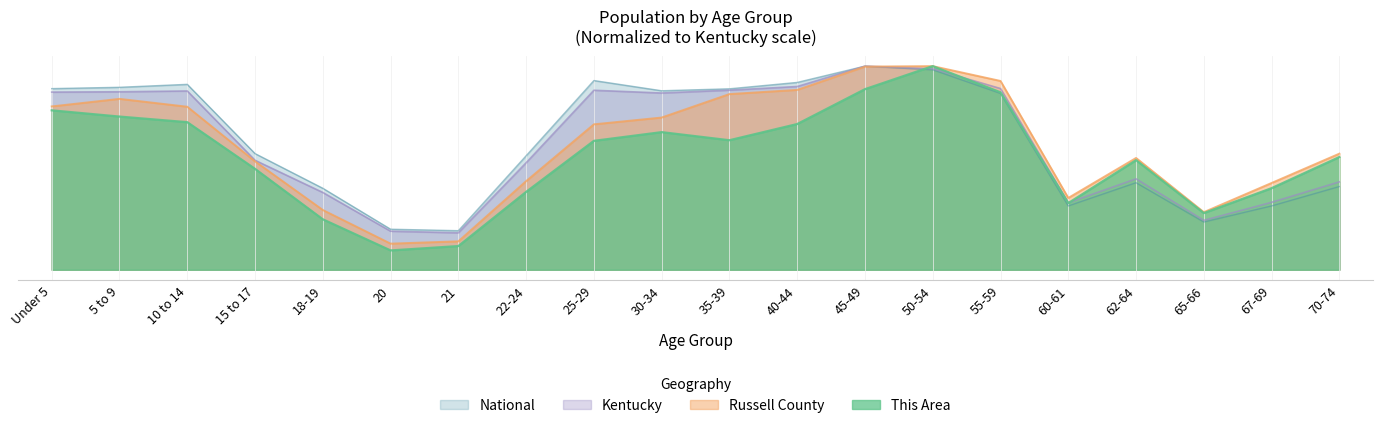

How many data points in This Area are above 204874?

10